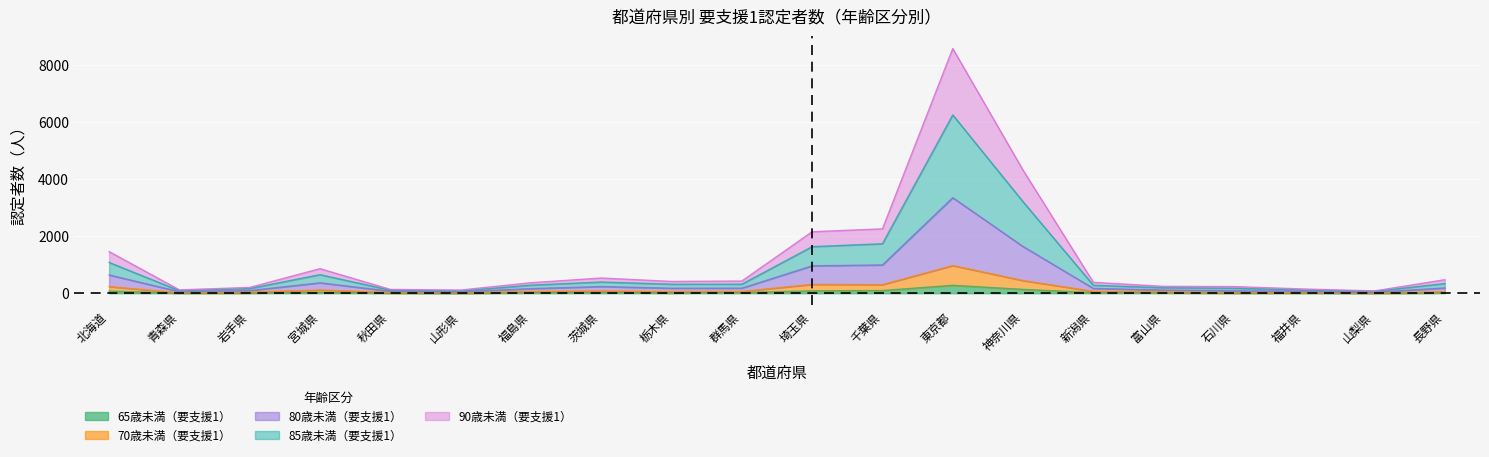

How many interior local peaks does the 65歳未満（要支援1） series have?

4